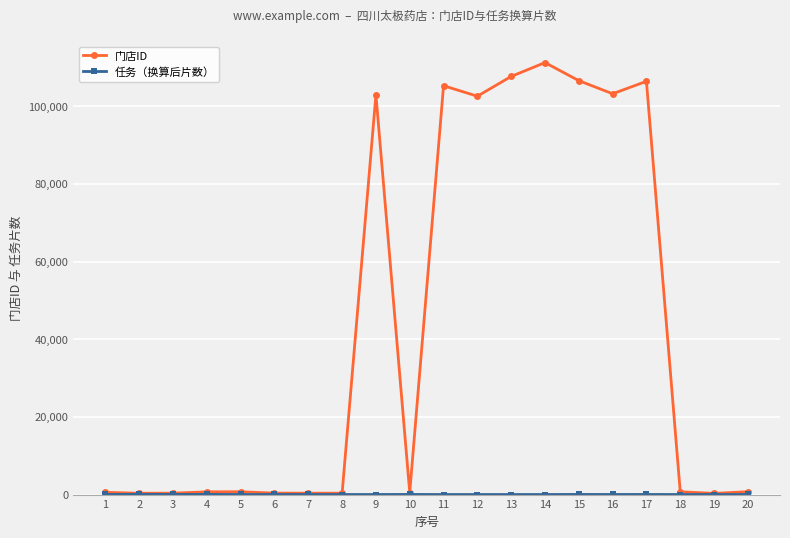

Count the number of data series in this chart.

2